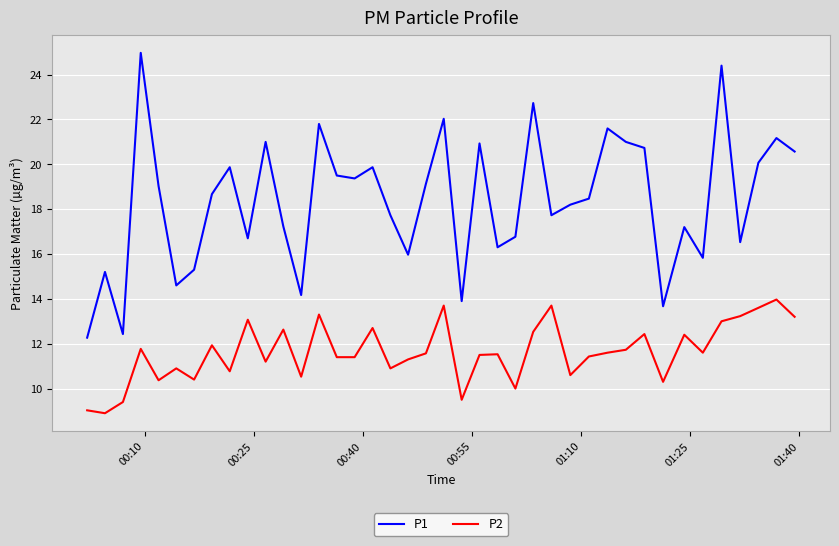

What is the lowest value of the P2 series?

8.9